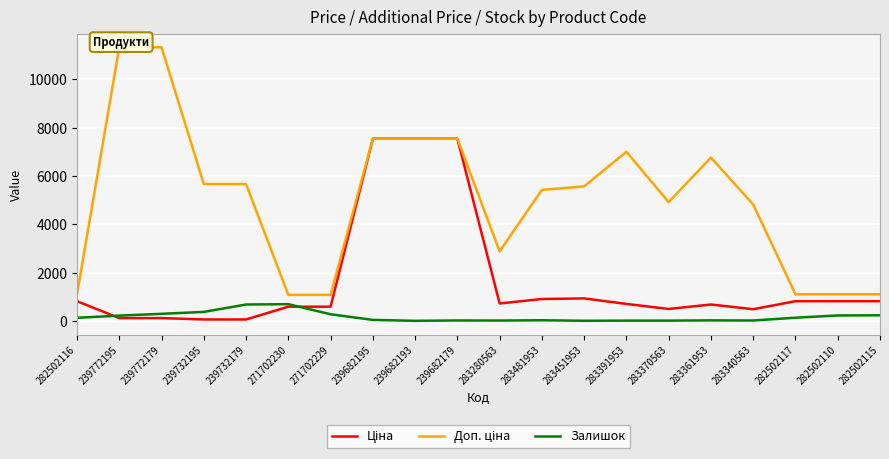

How many data points in Залишок are less than 125?

10